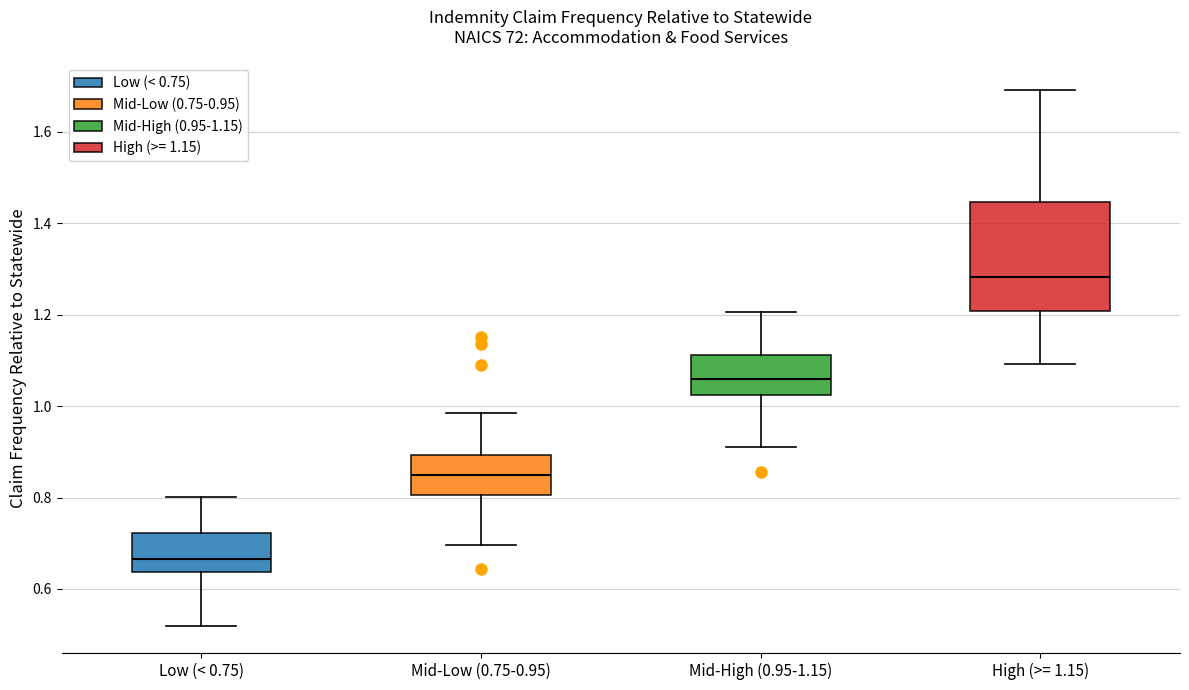

Reading left to right, read every box against the y-axis: the position of its median line, the range the box covers, and the ends of its whiskers. The values are not printed on the chart, so give them approximately, as read against the axis.

Low (< 0.75): median 0.66, box 0.64 to 0.72, whiskers 0.52 to 0.80
Mid-Low (0.75-0.95): median 0.84, box 0.80 to 0.90, whiskers 0.70 to 0.98
Mid-High (0.95-1.15): median 1.06, box 1.02 to 1.12, whiskers 0.92 to 1.20
High (>= 1.15): median 1.28, box 1.20 to 1.44, whiskers 1.10 to 1.70